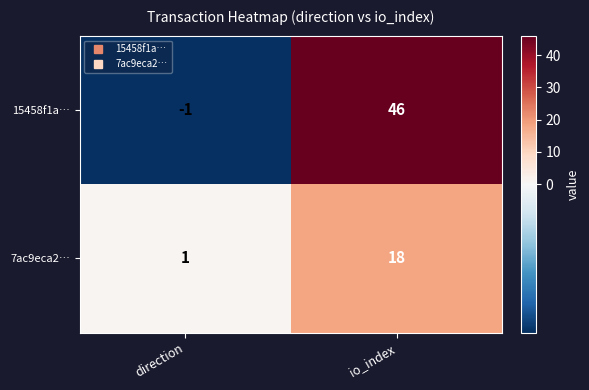

Which series changed the most between direction and io_index?

15458f1a…